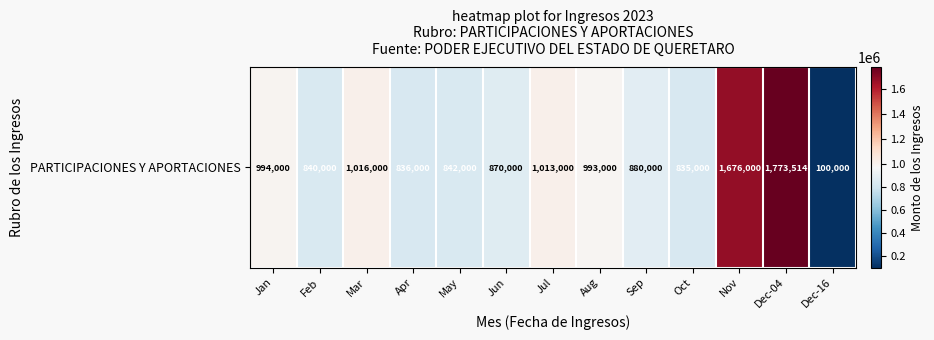

Is it true that the value at Aug is 993000?

True